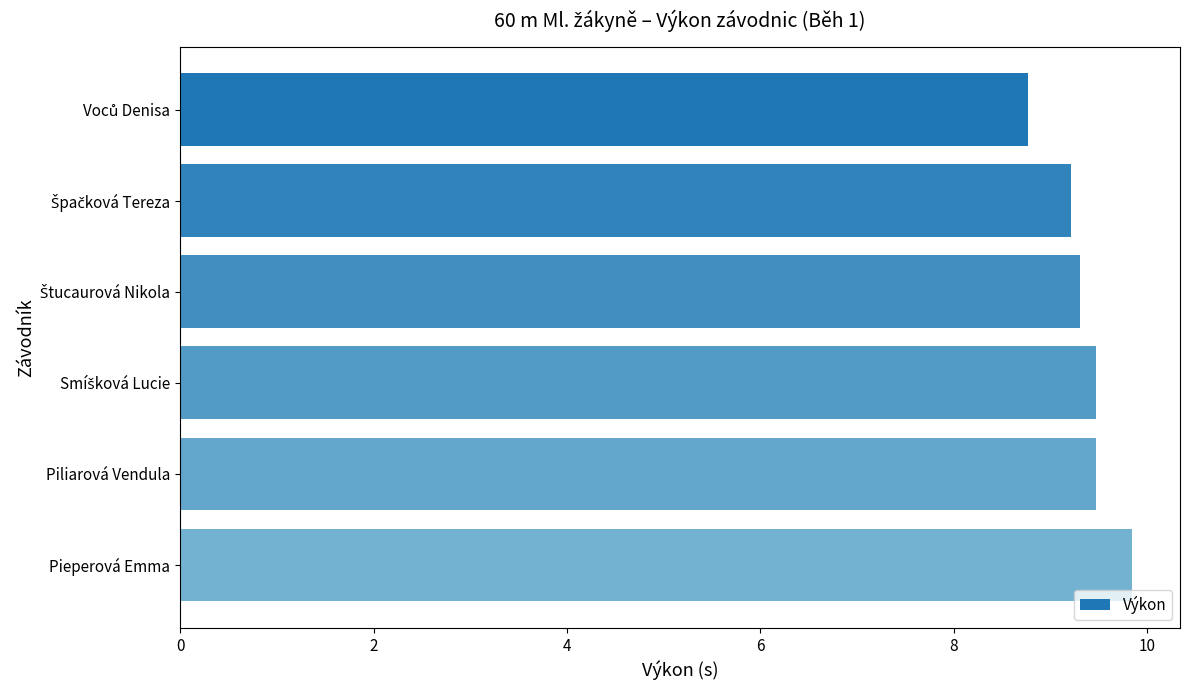

At which category does the chart reach its peak across all series?

Pieperová Emma